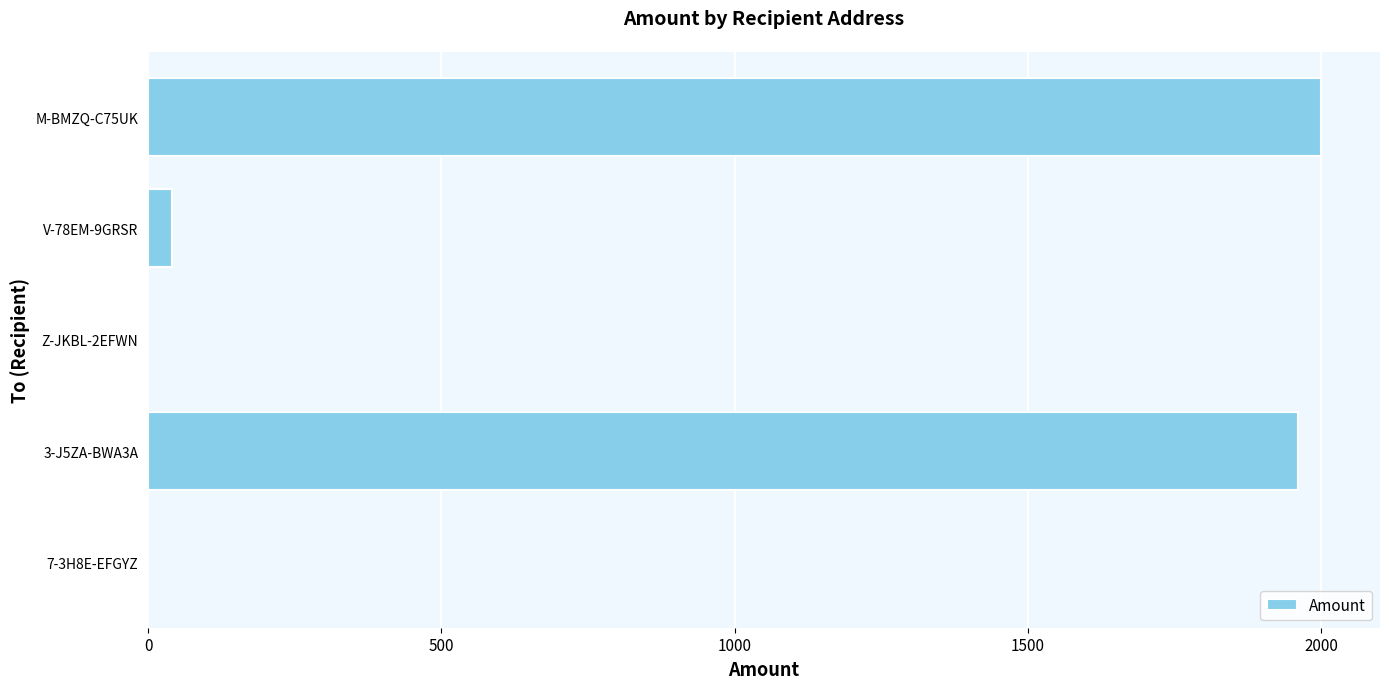

What is the change in value from 3-J5ZA-BWA3A to Z-JKBL-2EFWN?

-1960.0